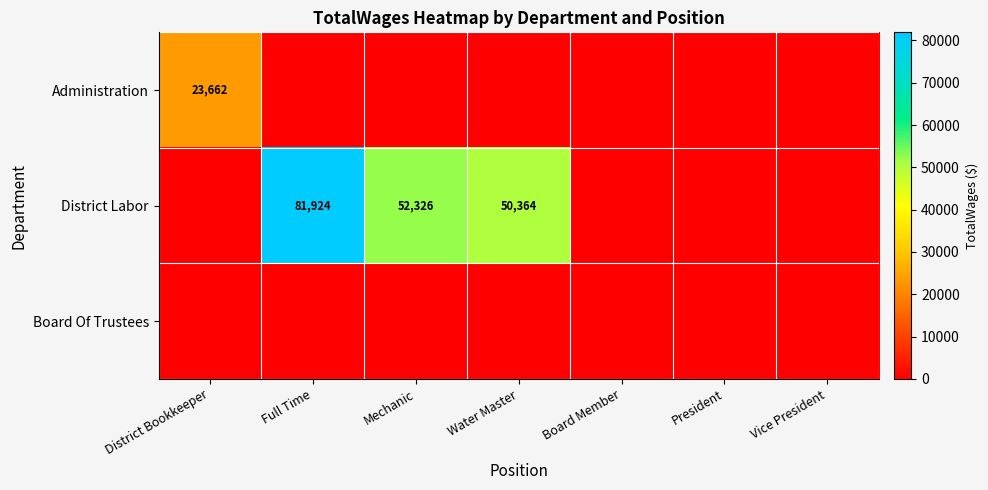

What is the difference between the District Labor values at Mechanic and Water Master?

1962